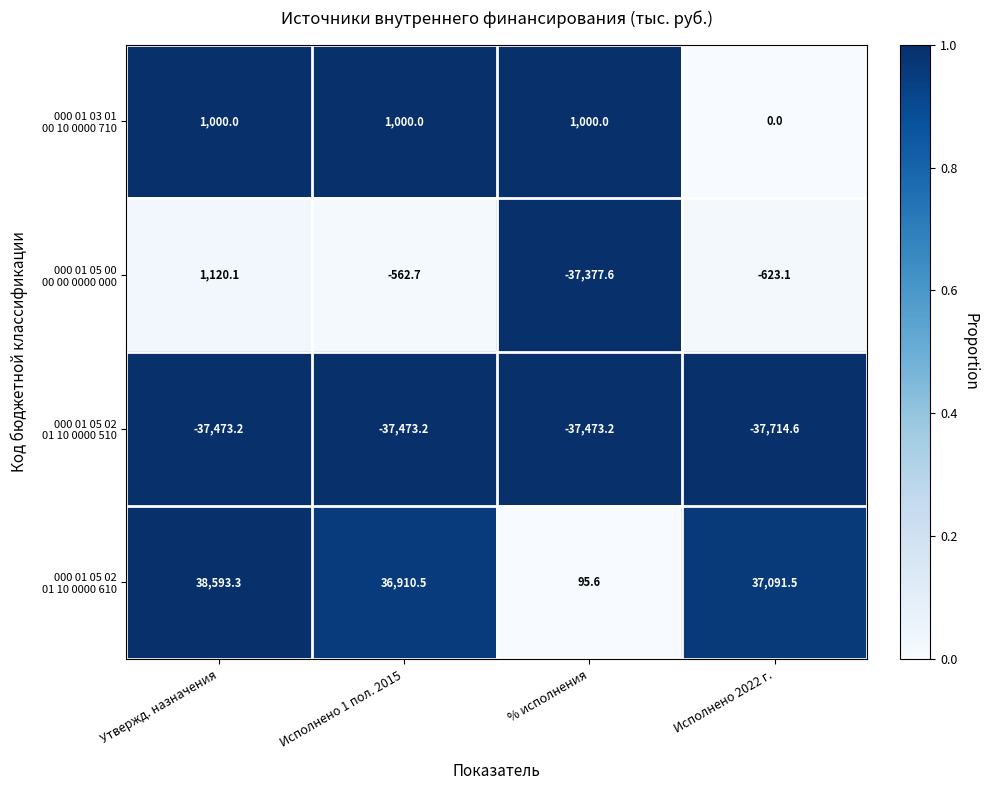

What is the difference between the highest and lowest values at Утвержд. назначения?

76066.5